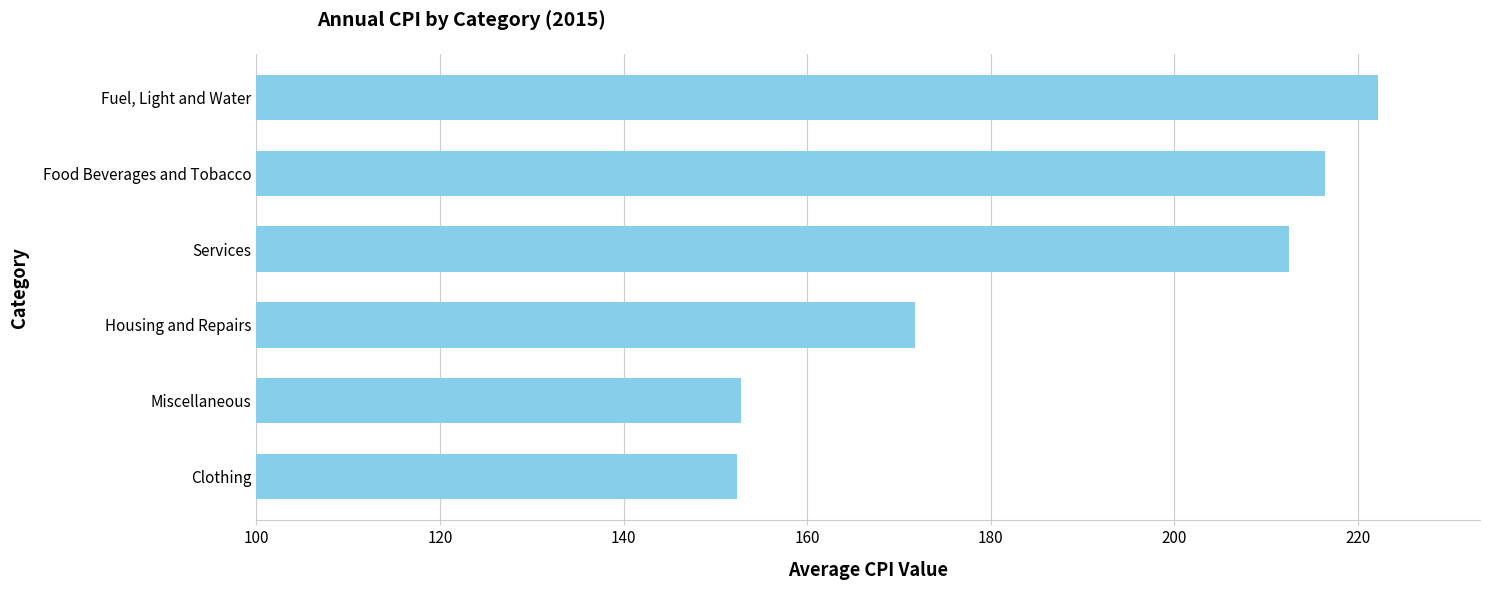

The value at Housing and Repairs is 171.7. True or false?

True